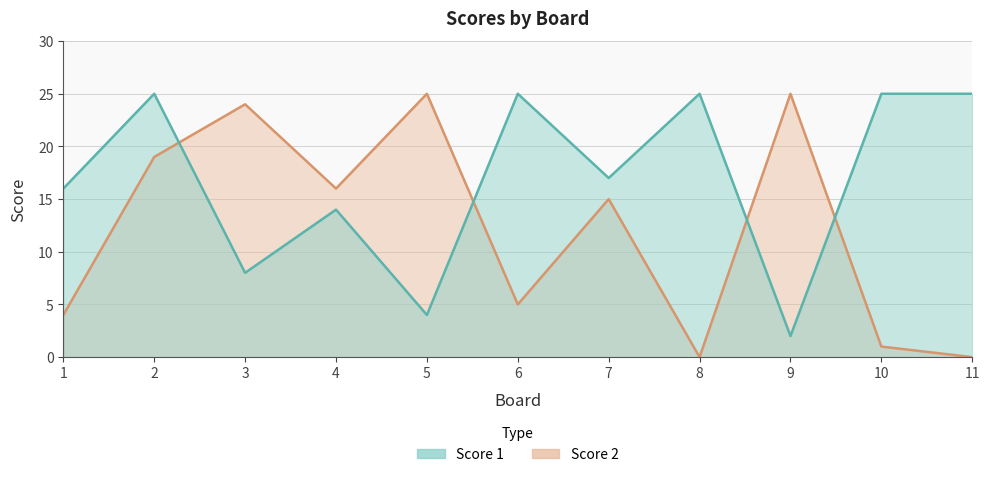

Where is the first local minimum for Score 1?

3